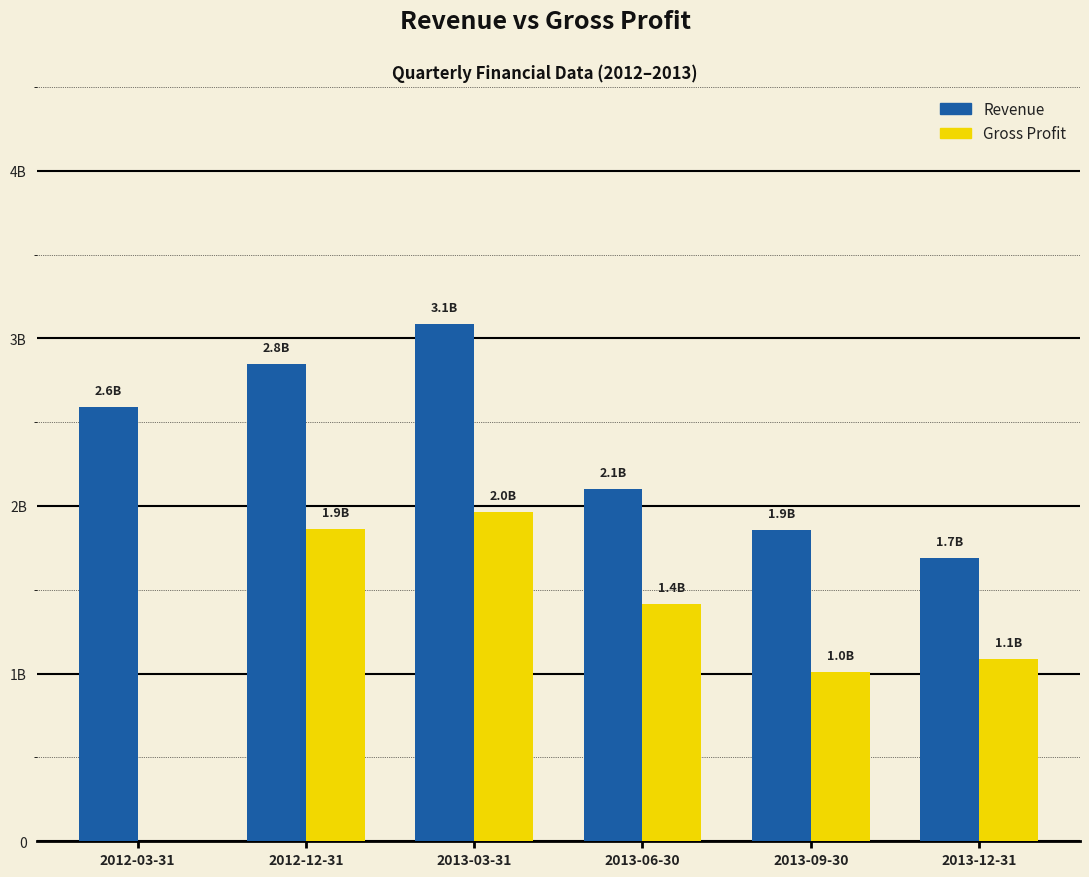

Does the chart contain stacked bars?

No